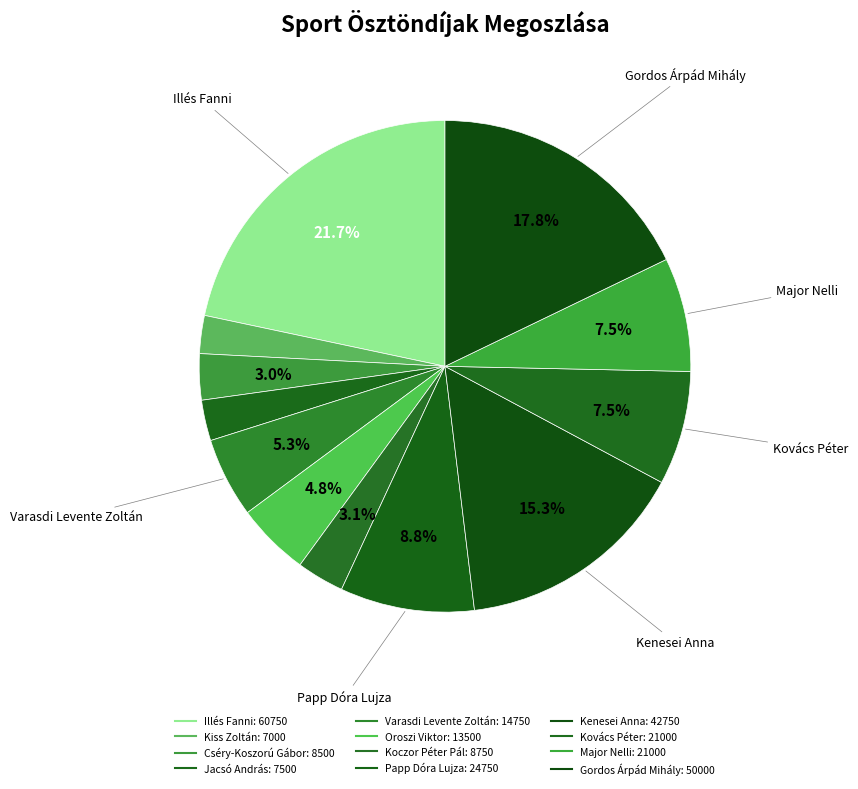

Is it true that Papp Dóra Lujza is 24% of the pie?

False